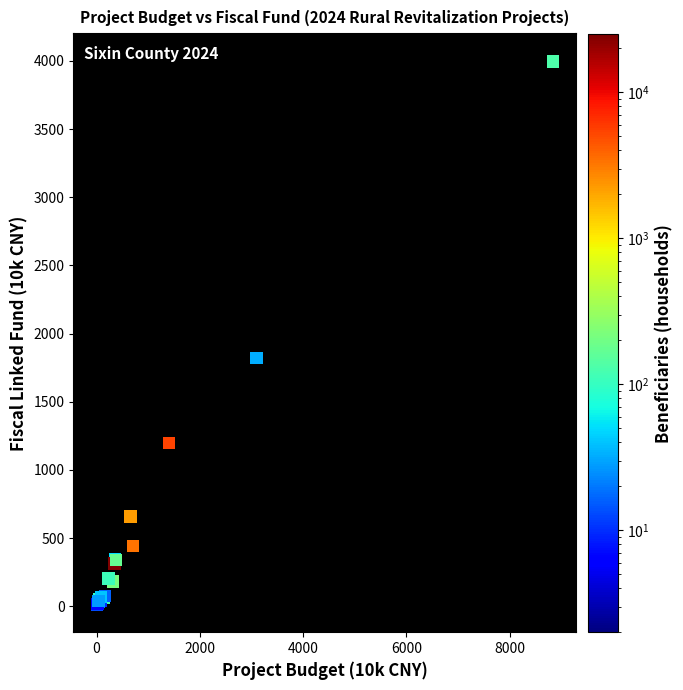

What Y value in the scatter plot is closest to 2002?

1820.2